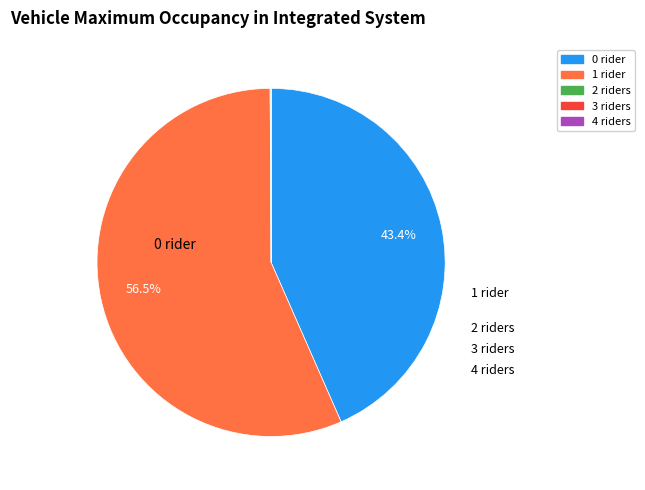

Is there any slice that represents more than half of the pie?

Yes